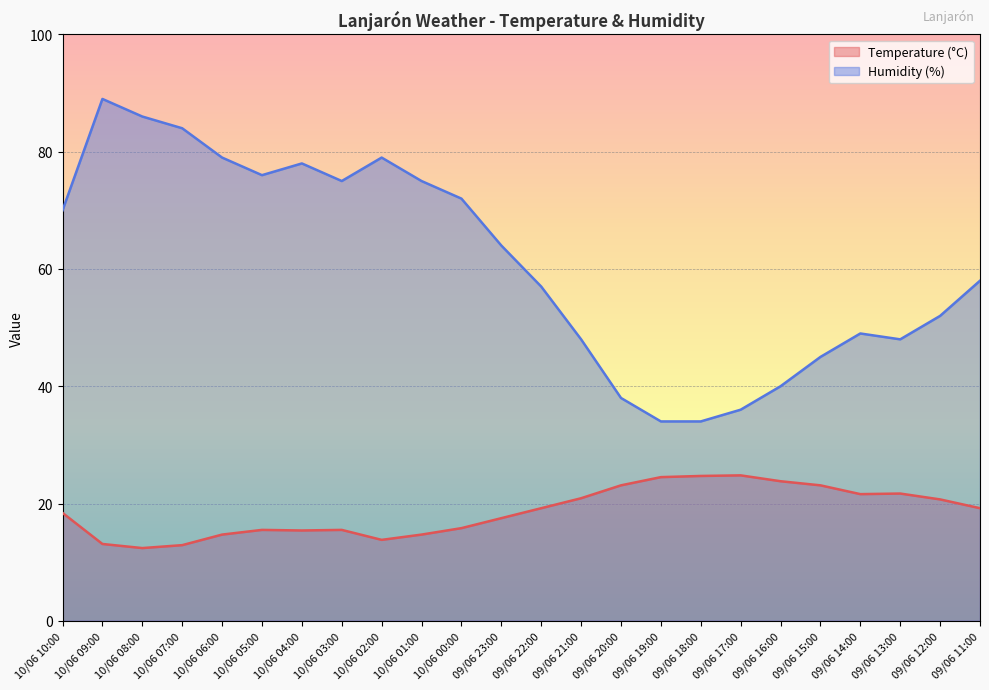

What is the spread (max minus min) of values at 10/06 04:00?

62.6